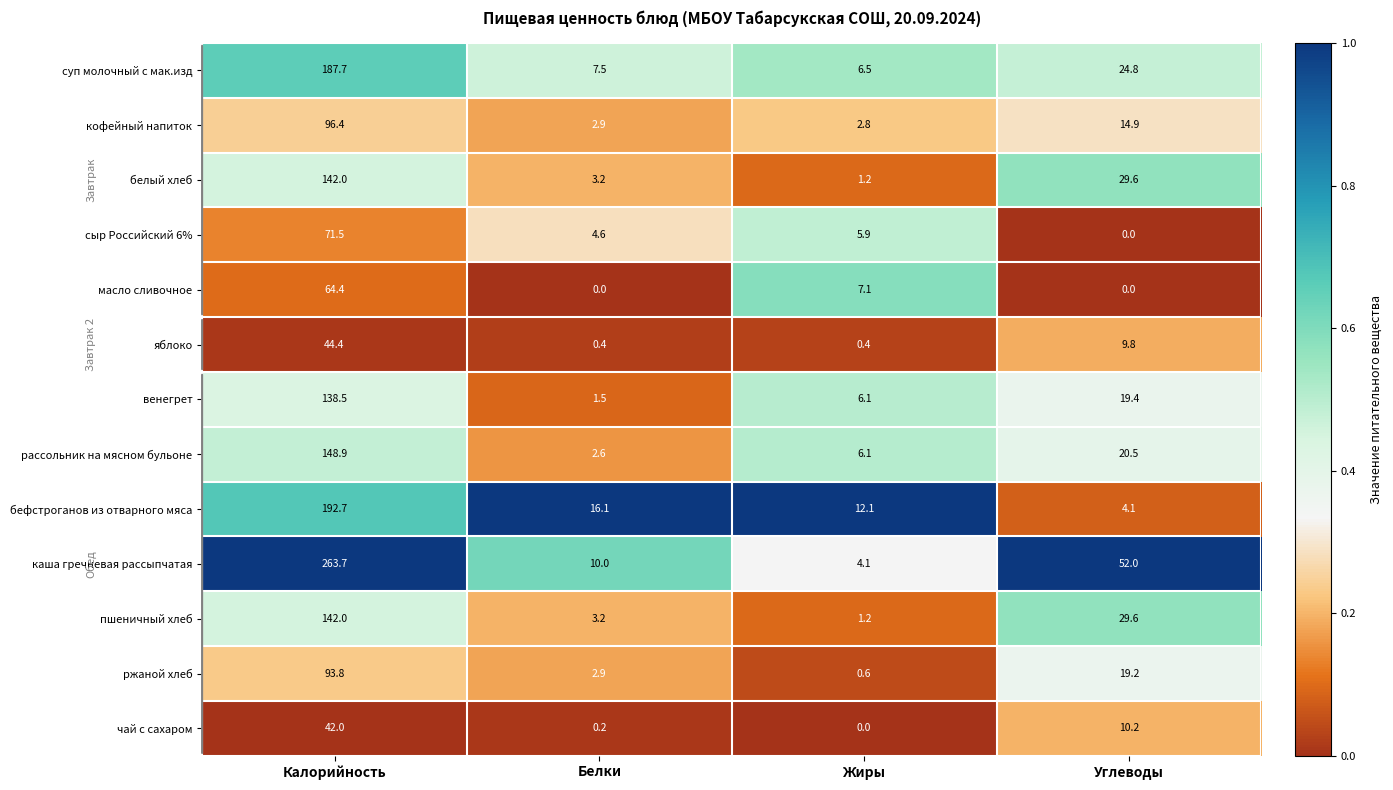

At which label does кофейный напиток reach its minimum?

Жиры